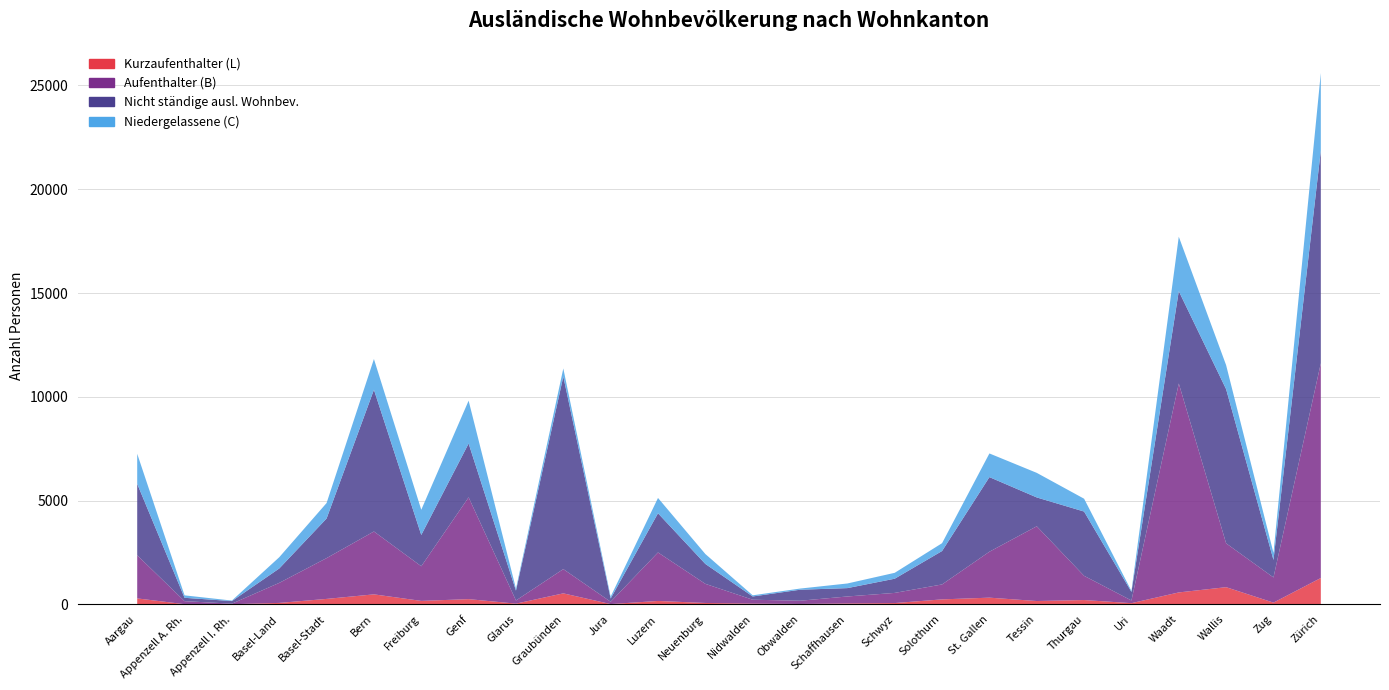

Reading left to right, what are all the values shown in this chart?

Kurzaufenthalter (L): 290	12	10	73	266	485	170	255	38	533	17	167	70	39	22	47	66	243	326	164	211	61	578	831	87	1273
Aufenthalter (B): 2078	146	26	965	1965	3029	1669	4904	152	1168	111	2337	922	188	156	336	489	720	2213	3601	1167	129	10066	2111	1213	10348
Nicht ständige ausl. Wohnbev.: 3441	161	125	693	1908	6828	1507	2592	476	9278	157	1887	959	156	530	403	684	1609	3594	1389	3096	412	4447	7426	843	10250
Niedergelassene (C): 1448	118	25	542	746	1480	1213	2065	93	388	90	738	478	56	56	223	284	378	1140	1184	618	49	2623	1157	340	3728